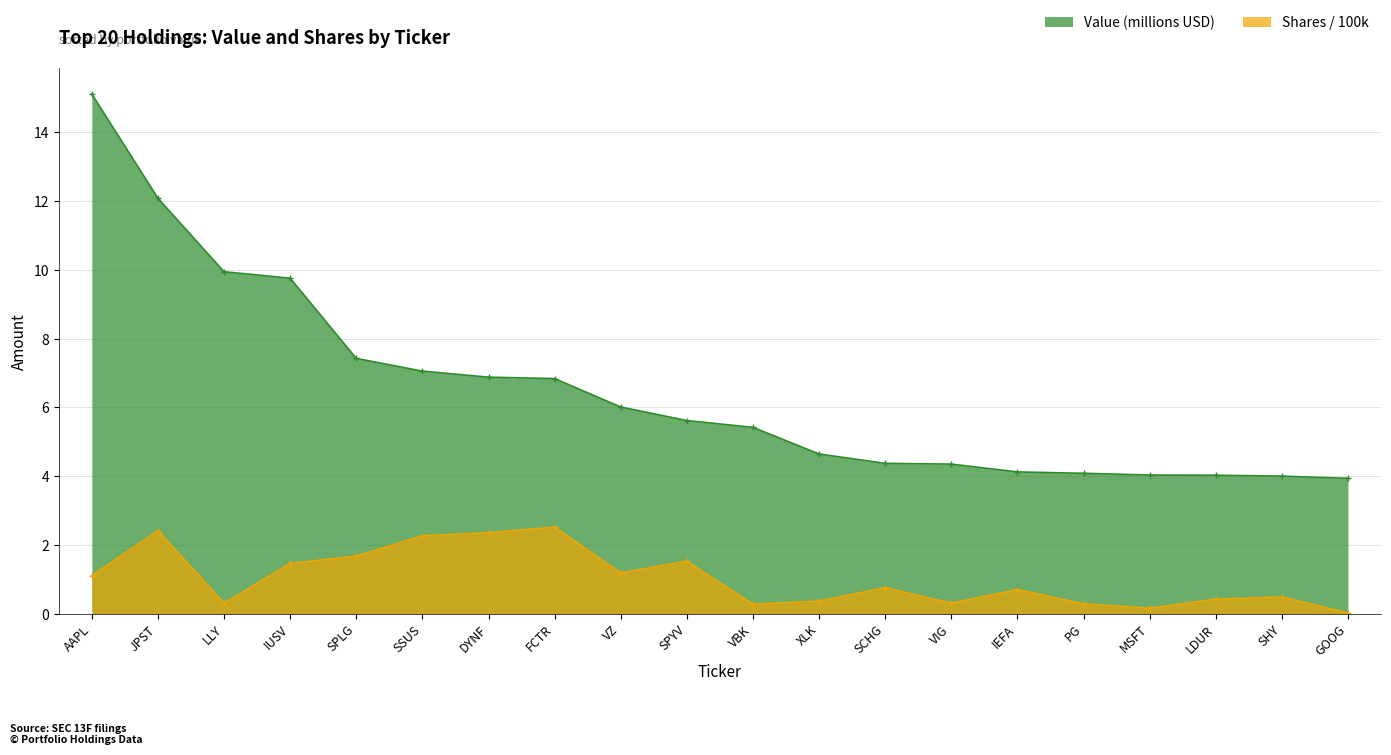

True or false: Shares has more than 1 interior local peaks.

True